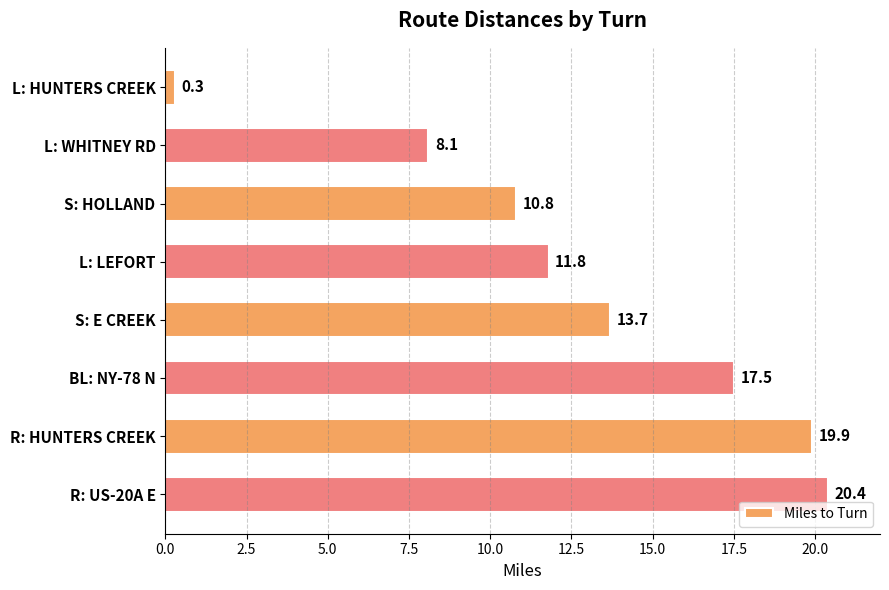

Approximately how many times larger is the value at R: US-20A E compared to L: WHITNEY RD?

2.5